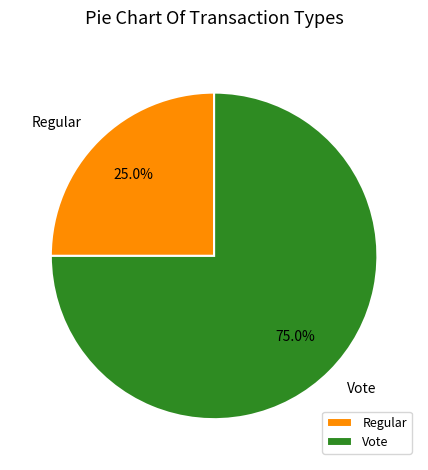

What percentage is the Regular slice, to the nearest percent?

25%